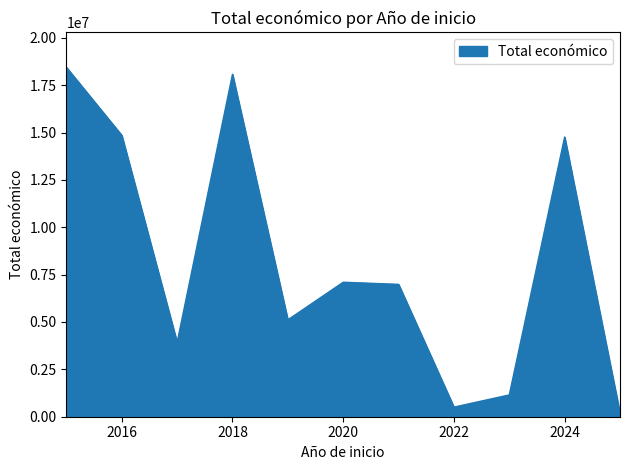

What is the difference between the maximum and minimum values?

18259162